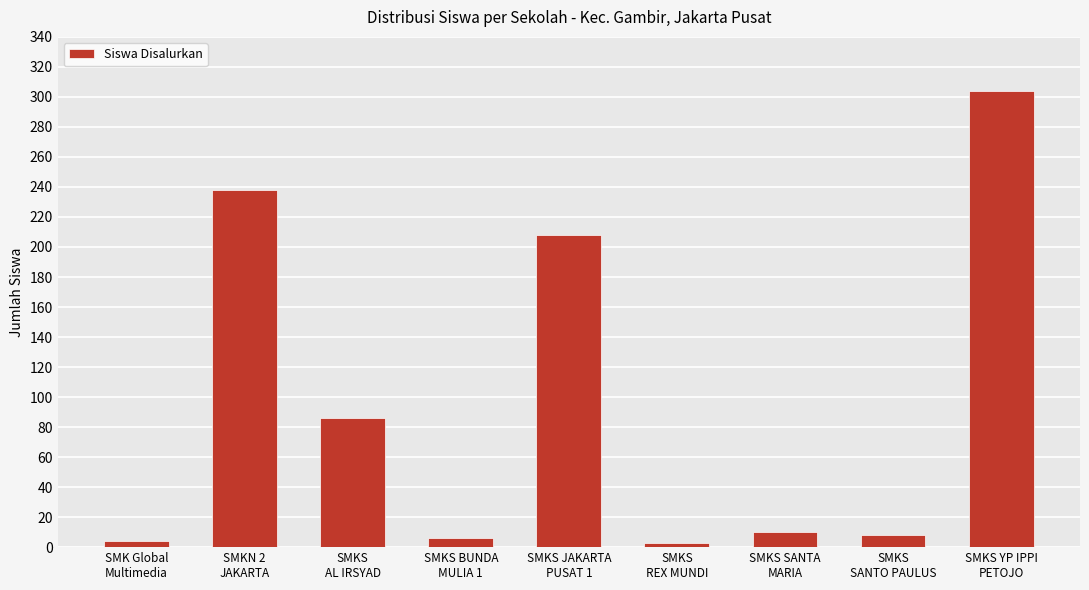

What is the label of the 1st bar from the left?

SMK Global
Multimedia